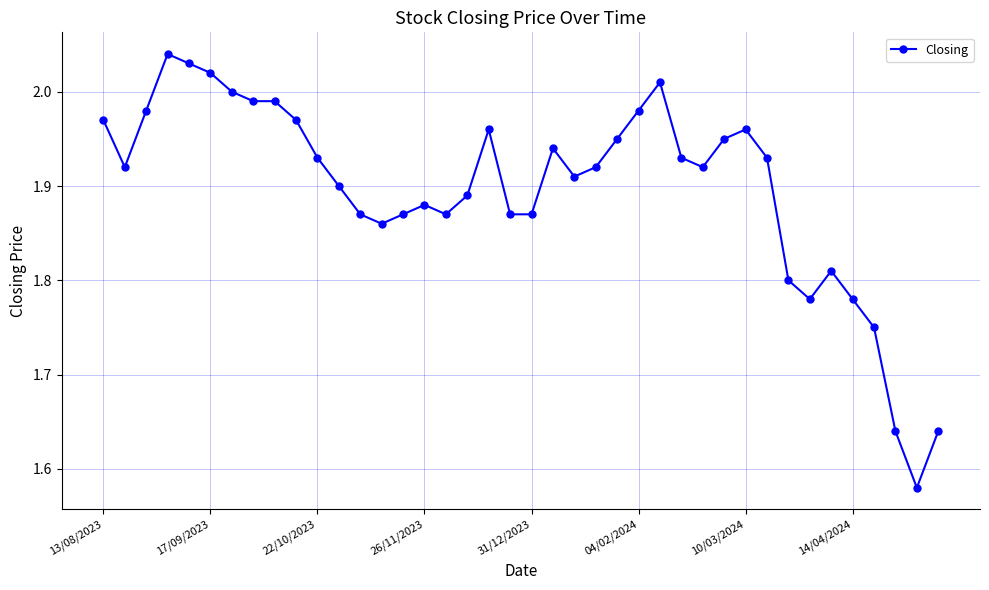

What is the difference between the second highest and second lowest values?

0.4